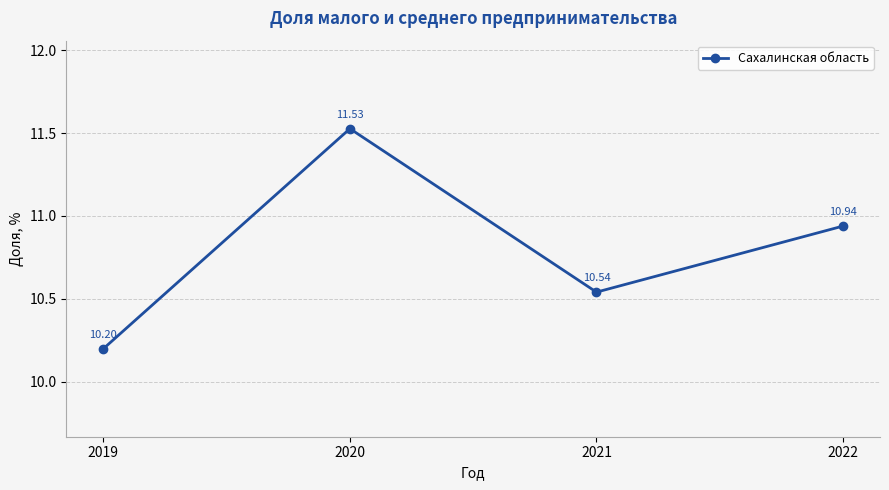

What is the change in value from 2019 to 2020?

+1.3